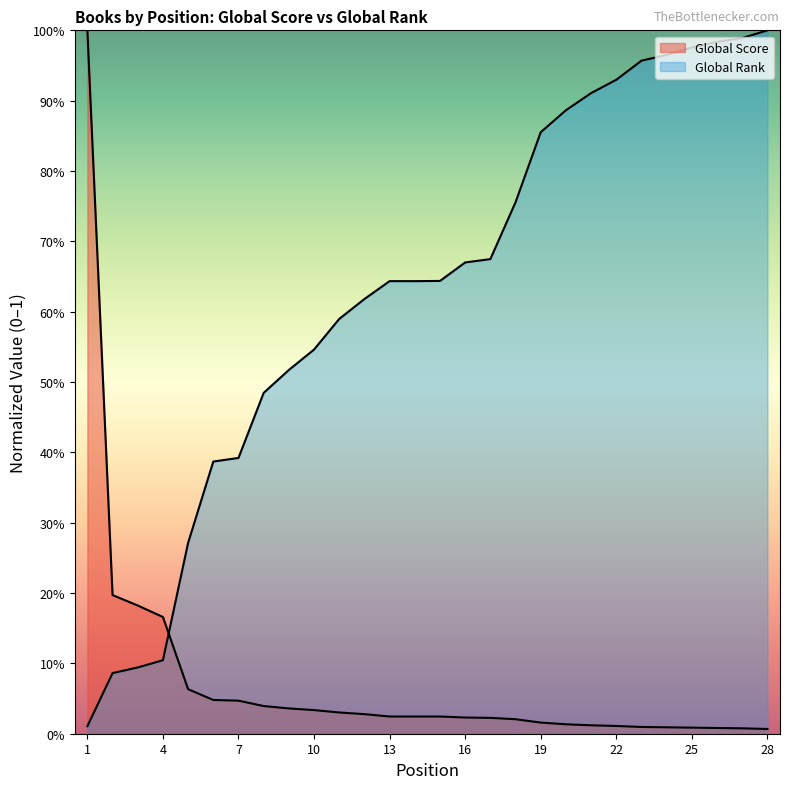

Rank the categories by Global Rank value from highest to lowest.

28, 27, 26, 25, 24, 23, 22, 21, 20, 19, 18, 17, 16, 15, 13, 14, 12, 11, 10, 9, 8, 7, 6, 5, 4, 3, 2, 1